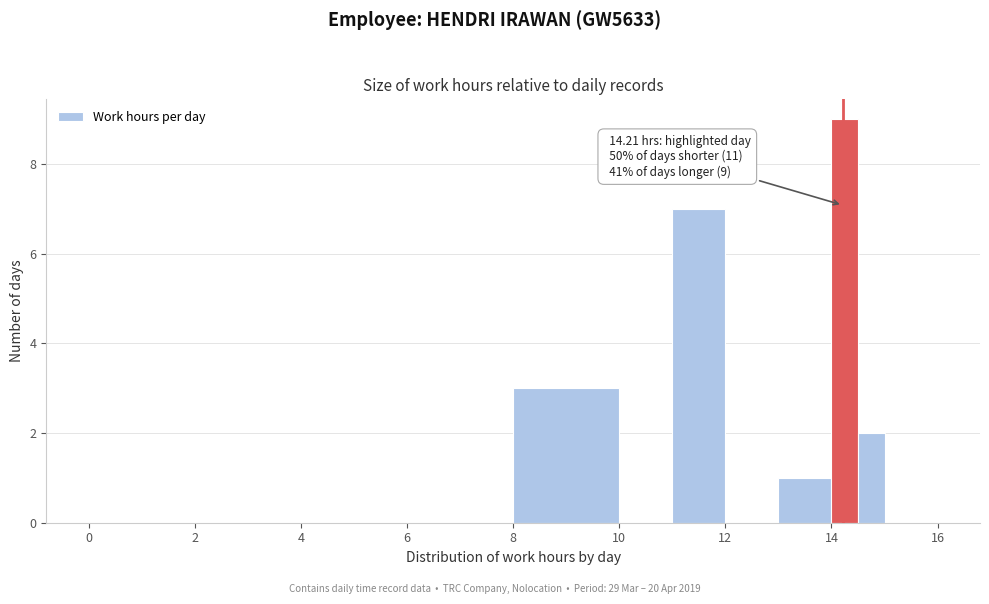

Read against the x-axis, roughly where is the centre of the tallest bar?

14.2